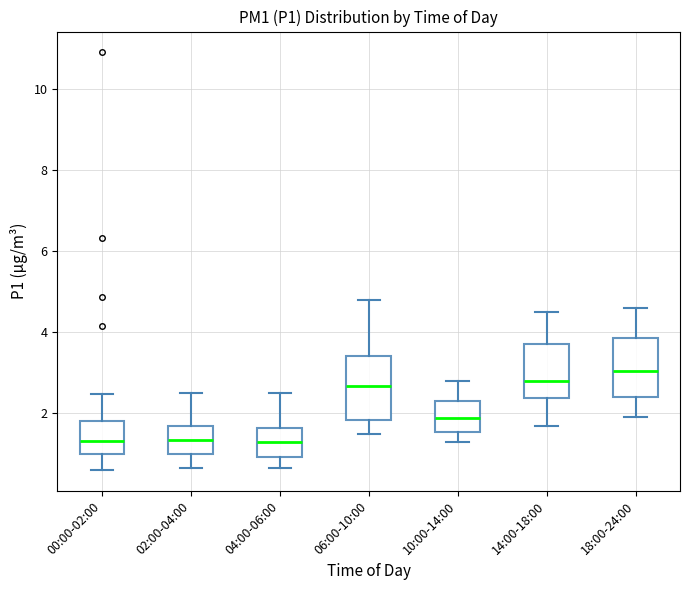

Reading left to right, read every box against the y-axis: the position of its median line, the range the box covers, and the ends of its whiskers. The values are not printed on the chart, so give them approximately, as read against the axis.

00:00-02:00: median 1.4, box 1.0 to 1.8, whiskers 0.6 to 2.4
02:00-04:00: median 1.4, box 1.0 to 1.8, whiskers 0.6 to 2.6
04:00-06:00: median 1.2, box 1.0 to 1.6, whiskers 0.6 to 2.6
06:00-10:00: median 2.6, box 1.8 to 3.4, whiskers 1.6 to 4.8
10:00-14:00: median 1.8, box 1.6 to 2.4, whiskers 1.4 to 2.8
14:00-18:00: median 2.8, box 2.4 to 3.8, whiskers 1.8 to 4.6
18:00-24:00: median 3.0, box 2.4 to 3.8, whiskers 2.0 to 4.6